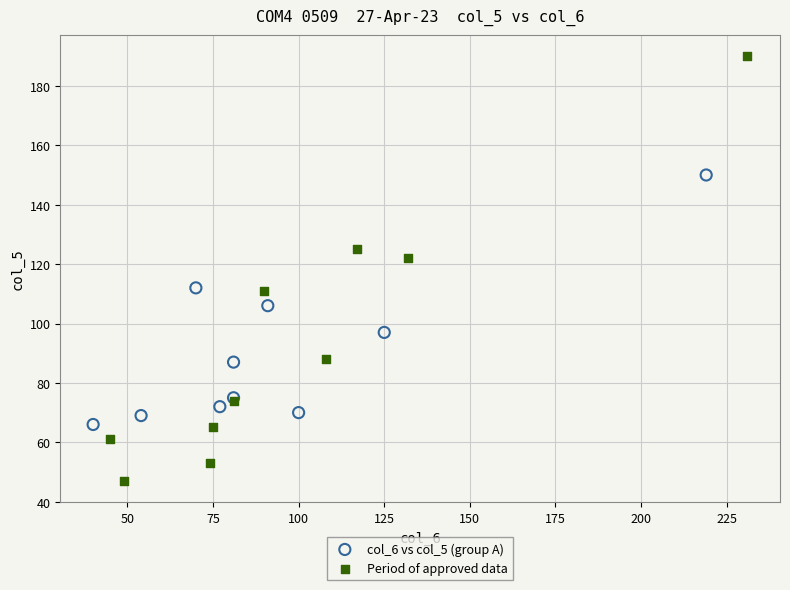

Which series reaches the minimum Y coordinate?

Period of approved data